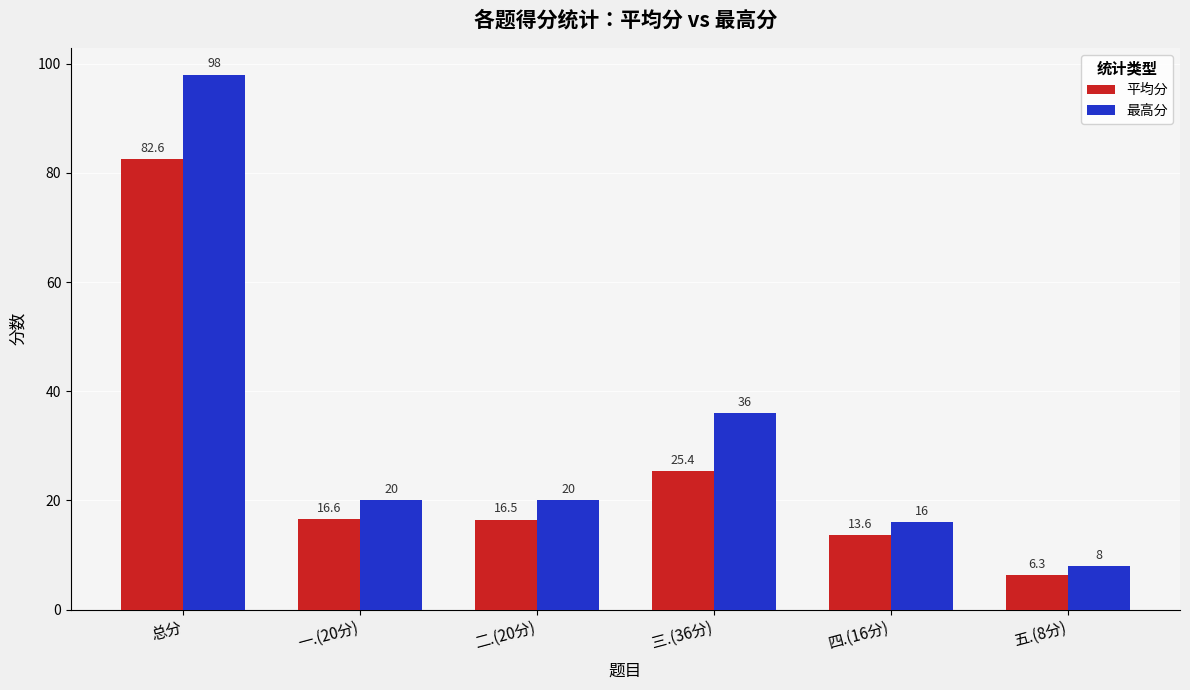

Reading right to left, what are all the values shown in this chart?

平均分: 五.(8分)=6.3	四.(16分)=13.6	三.(36分)=25.4	二.(20分)=16.5	一.(20分)=16.6	总分=82.6
最高分: 五.(8分)=8.0	四.(16分)=16.0	三.(36分)=36.0	二.(20分)=20.0	一.(20分)=20.0	总分=98.0